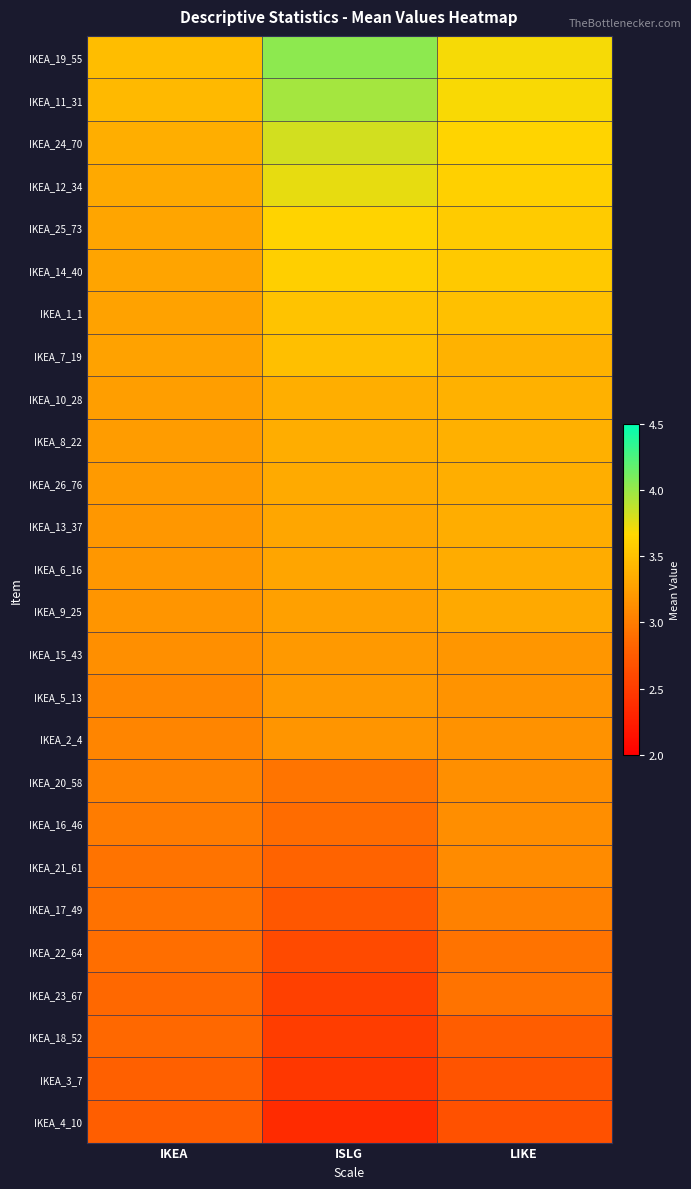

Rank the series by their maximum value, from lowest to highest.

IKEA_4_10, IKEA_3_7, IKEA_18_52, IKEA_23_67, IKEA_22_64, IKEA_17_49, IKEA_21_61, IKEA_16_46, IKEA_20_58, IKEA_2_4, IKEA_5_13, IKEA_15_43, IKEA_9_25, IKEA_6_16, IKEA_13_37, IKEA_26_76, IKEA_8_22, IKEA_10_28, IKEA_7_19, IKEA_1_1, IKEA_14_40, IKEA_25_73, IKEA_12_34, IKEA_24_70, IKEA_11_31, IKEA_19_55